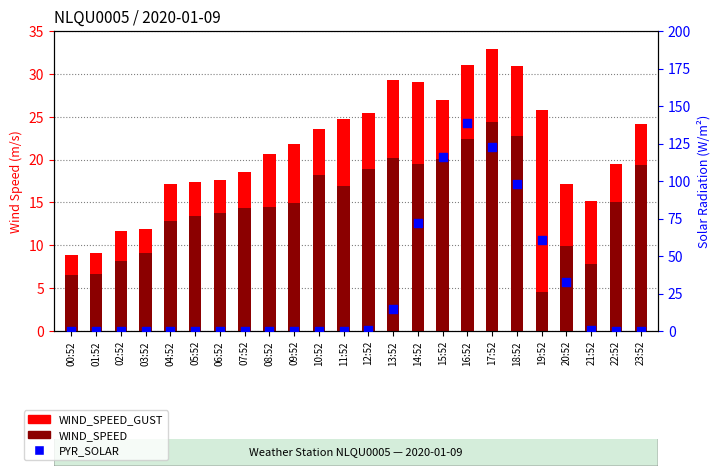

Which series contains the lowest Y value?

PYR_SOLAR